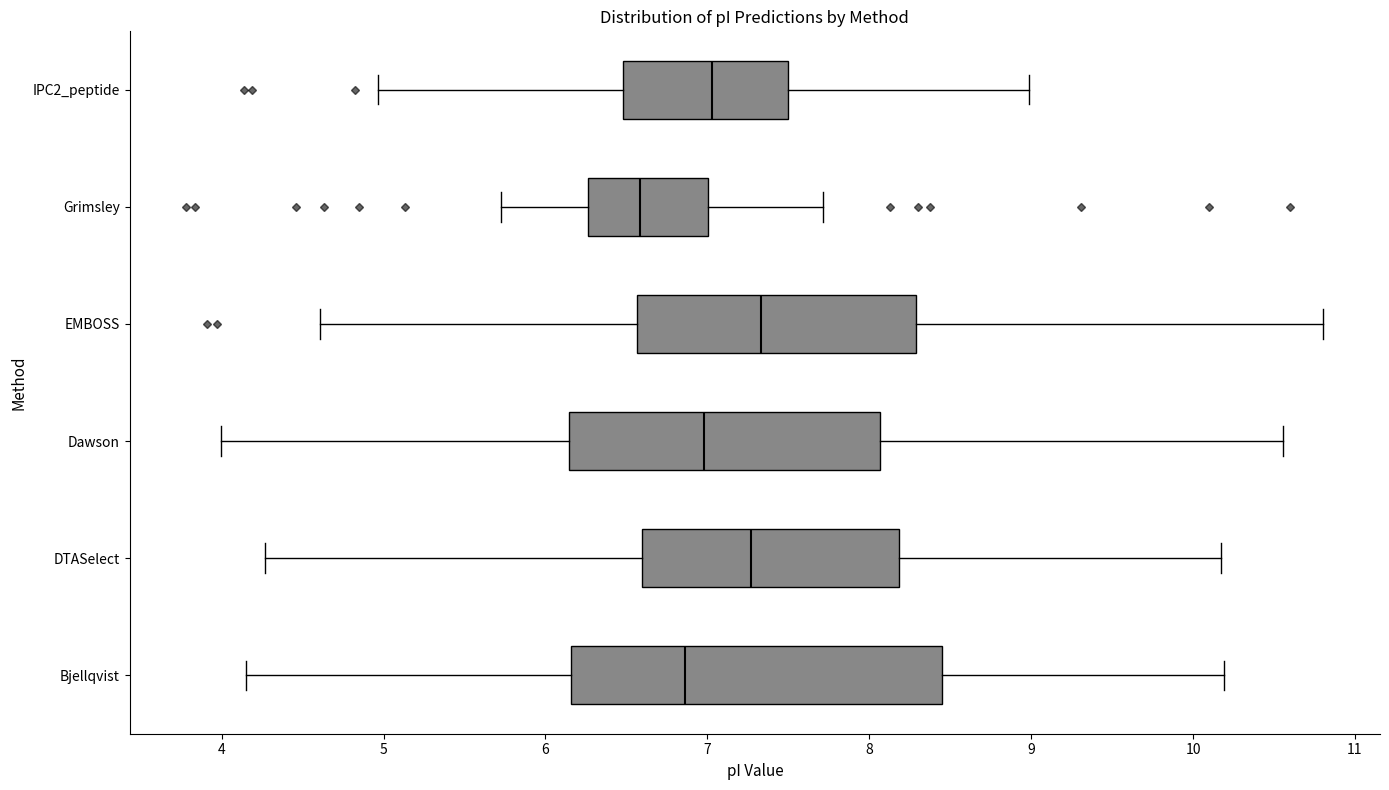

Which box has the furthest to the left median line?

Grimsley